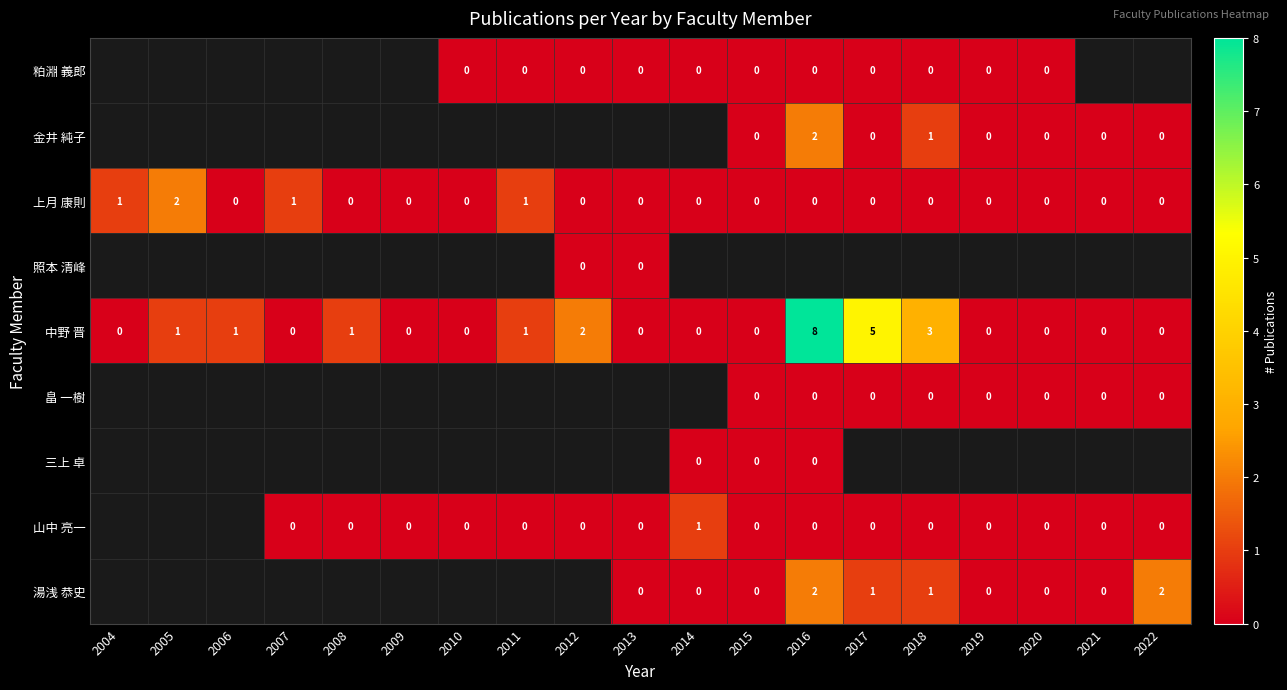

The 金井 純子 series shows 2 at 2016. True or false?

True